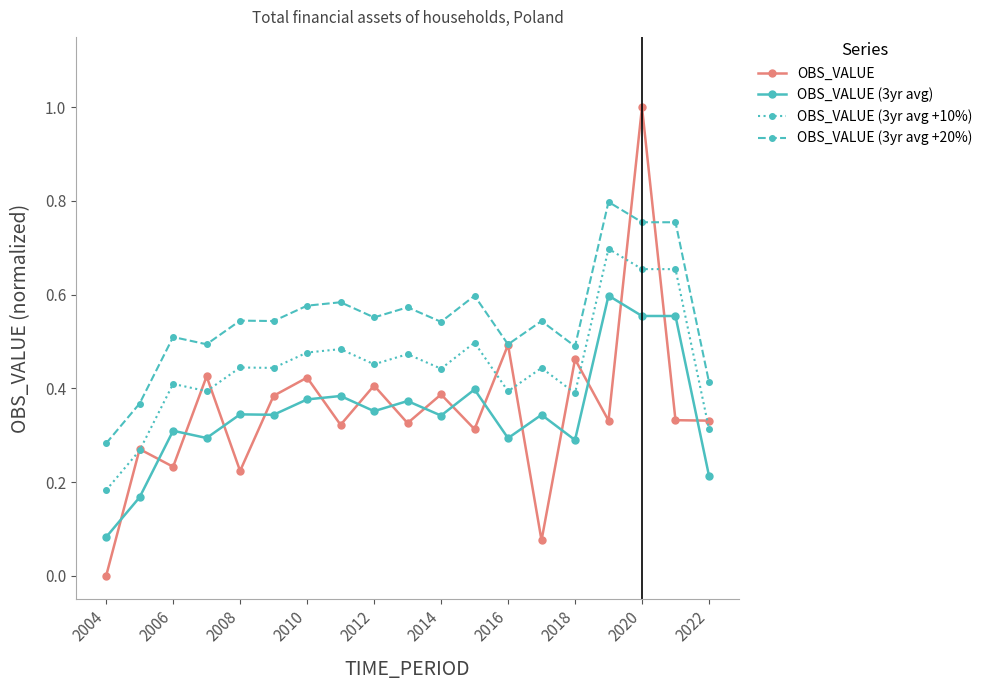

Which series has the largest total across all categories?

OBS_VALUE (3yr avg +20%)